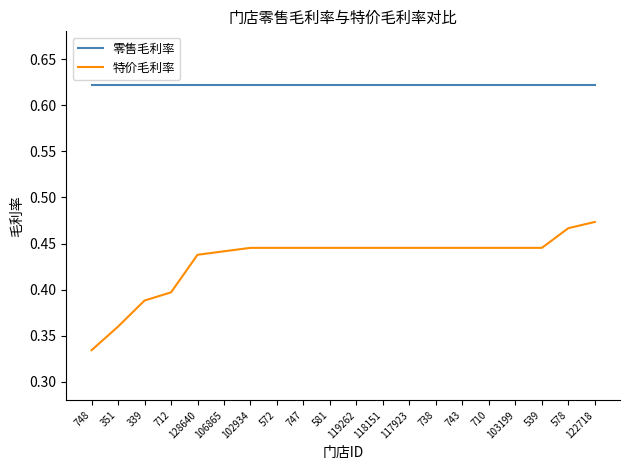

List the series in order of their peak value, highest first.

零售毛利率, 特价毛利率